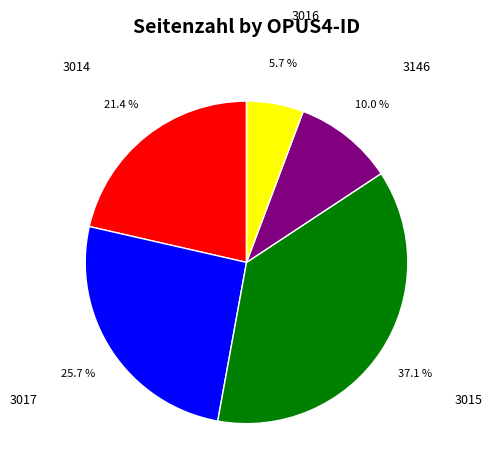

To the nearest percent, what percentage of the pie is 3146?

10%